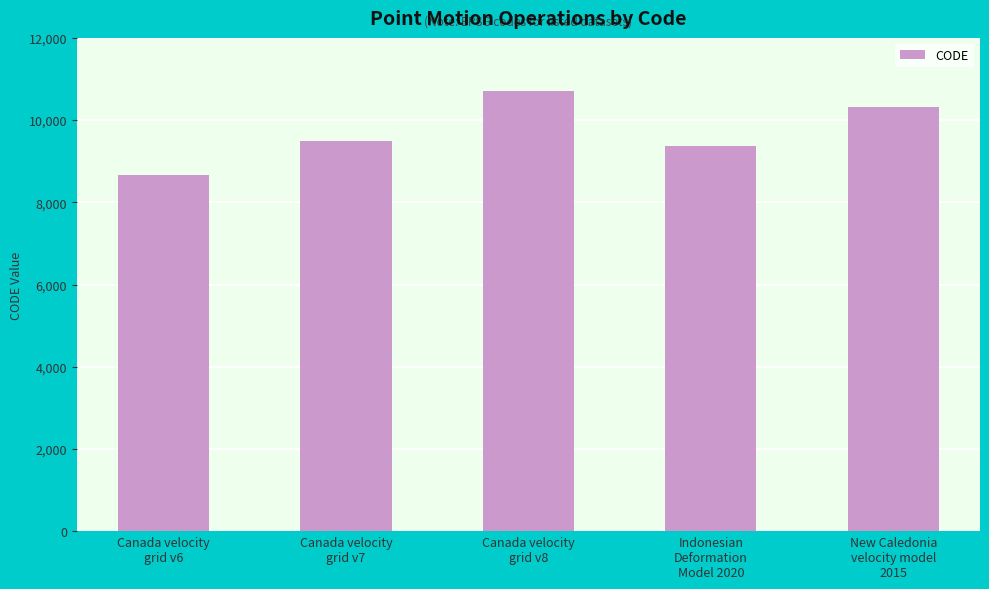

What is the change in value from Canada velocity
grid v7 to Canada velocity
grid v8?

+1224